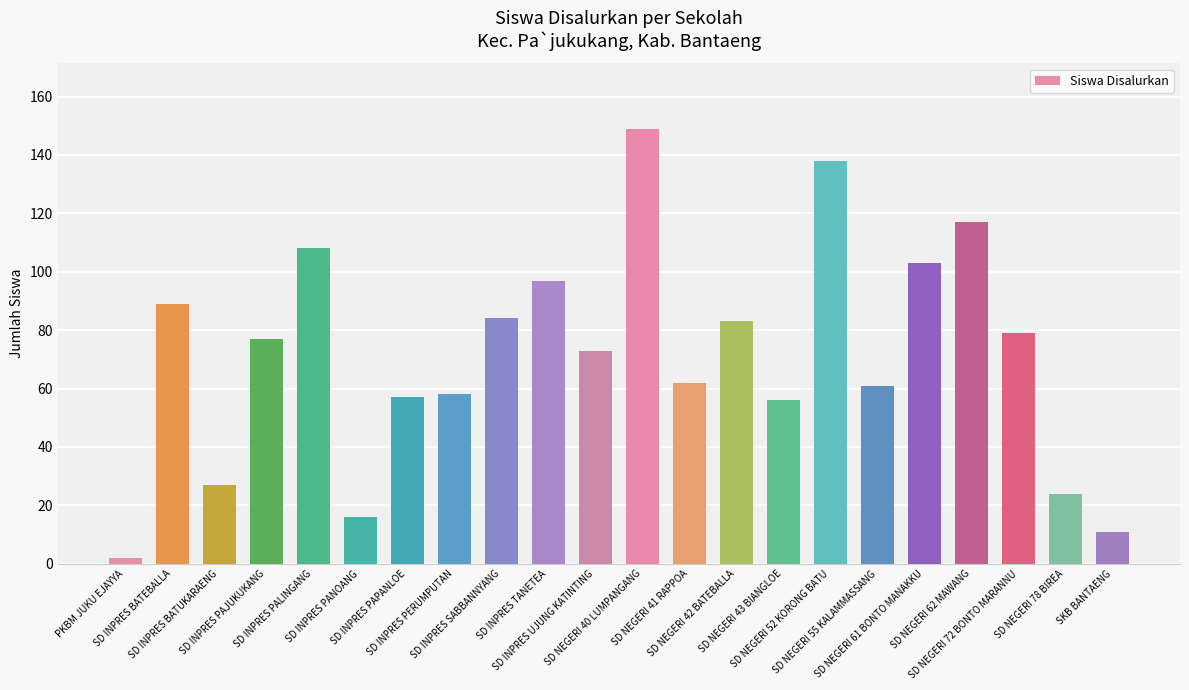

What position from the right is SD INPRES TANETEA?

13